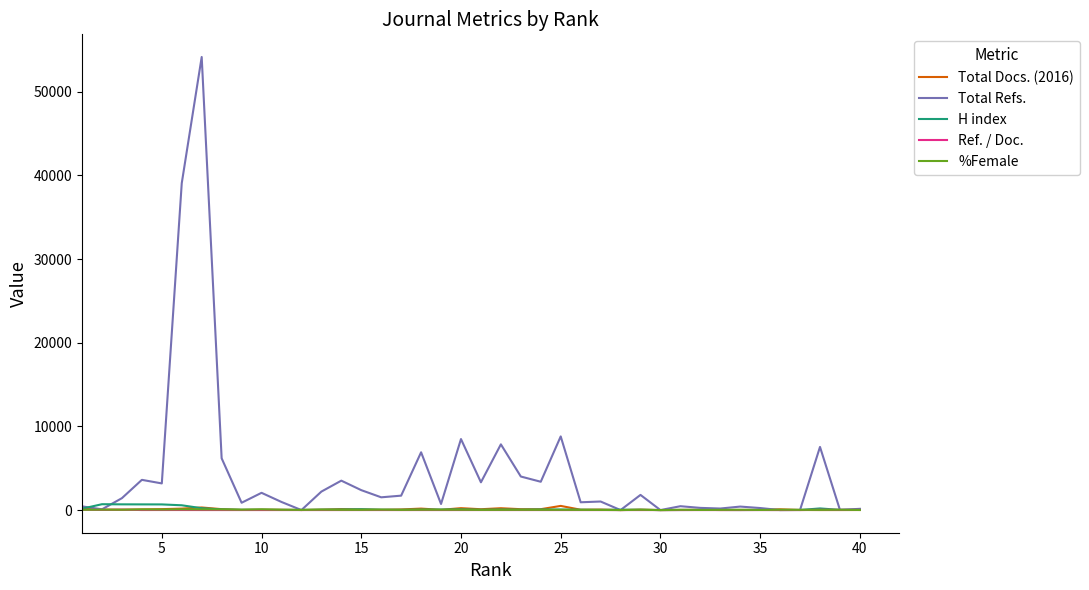

Which series has the largest total across all categories?

Total Refs.